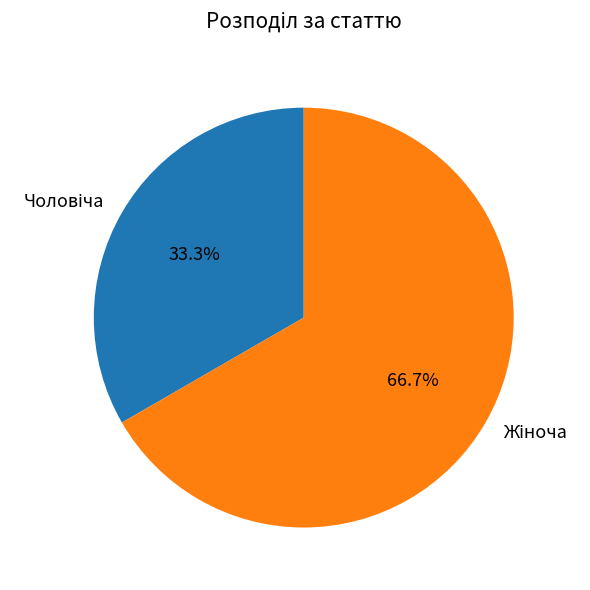

Is there a majority slice in this chart?

Yes